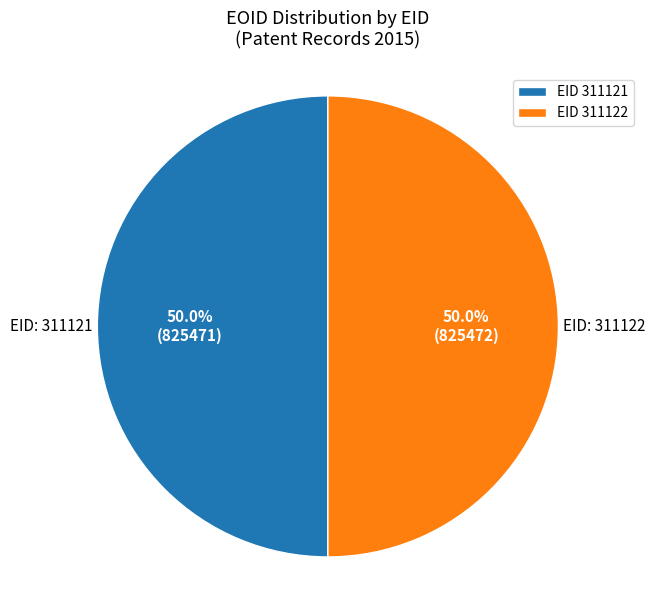

Is the sum of EID 311121 and EID 311122 greater than half?

Yes